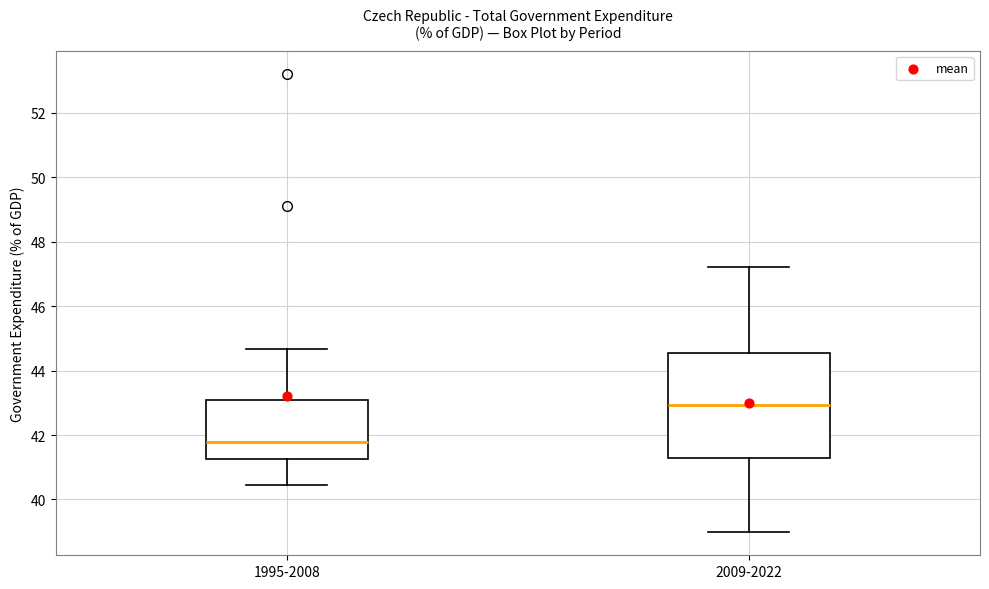

Reading left to right, transcribe this box plot: for each box, give where its median line is, the range the box spans, and where its two whiskers end, as read against the y-axis. The values are not printed on the chart, so give them approximately, as read against the axis.

1995-2008: median 41.8, box 41.2 to 43.0, whiskers 40.4 to 44.6
2009-2022: median 43.0, box 41.2 to 44.6, whiskers 39.0 to 47.2